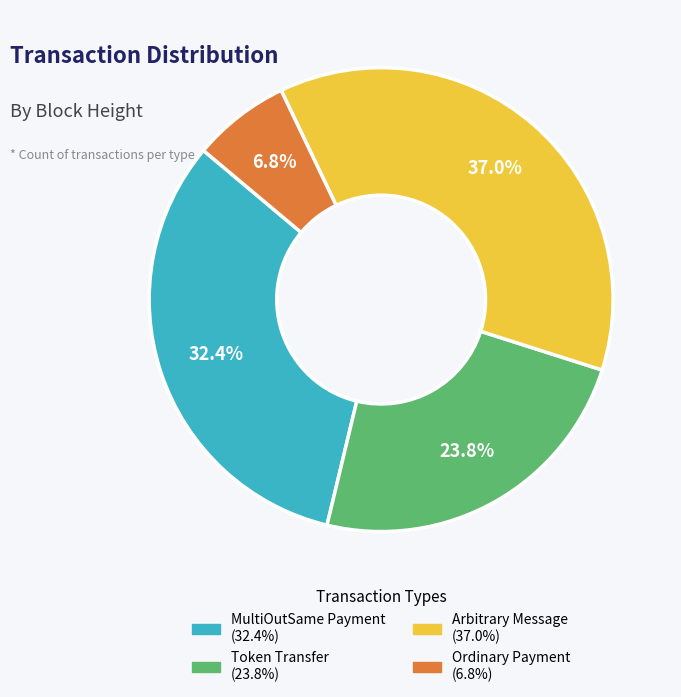

Is there a majority slice in this chart?

No